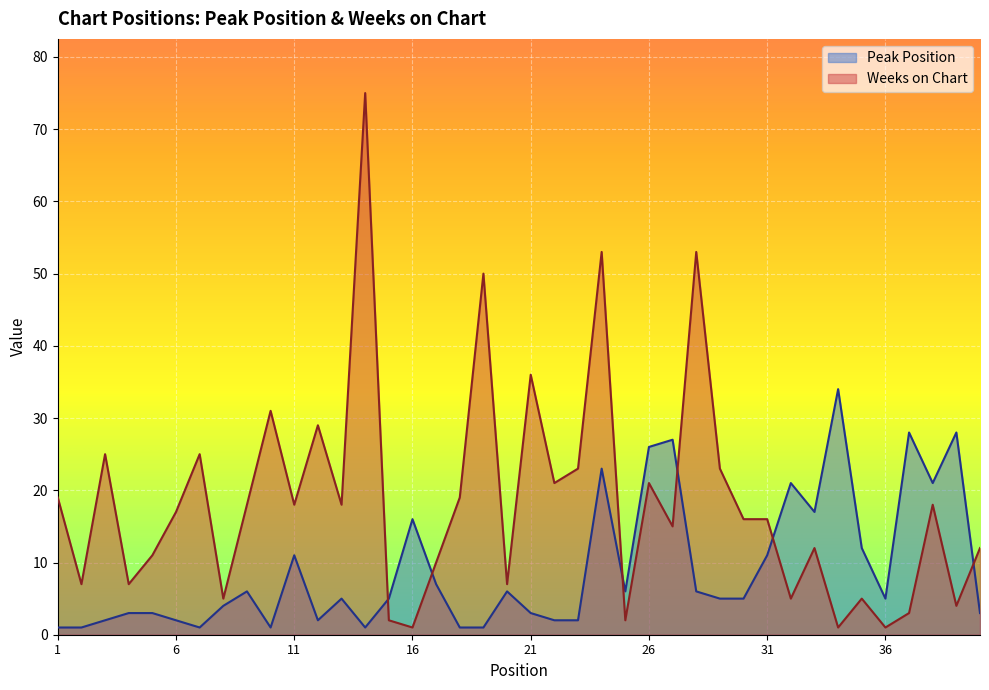

True or false: Peak Position has a value of 34 at 34.

True